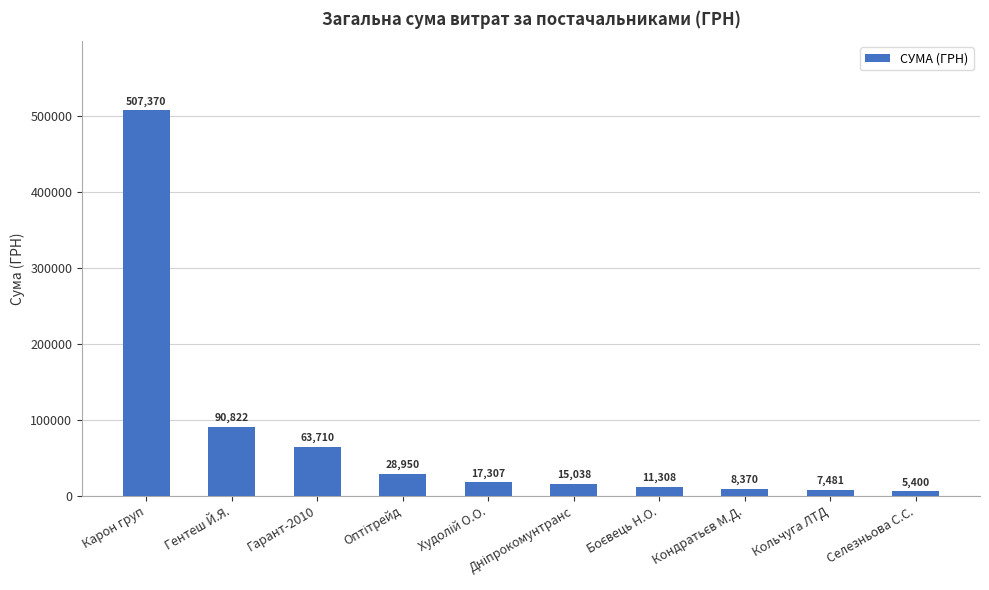

Which has a higher value, Кольчуга ЛТД or Карон груп?

Карон груп